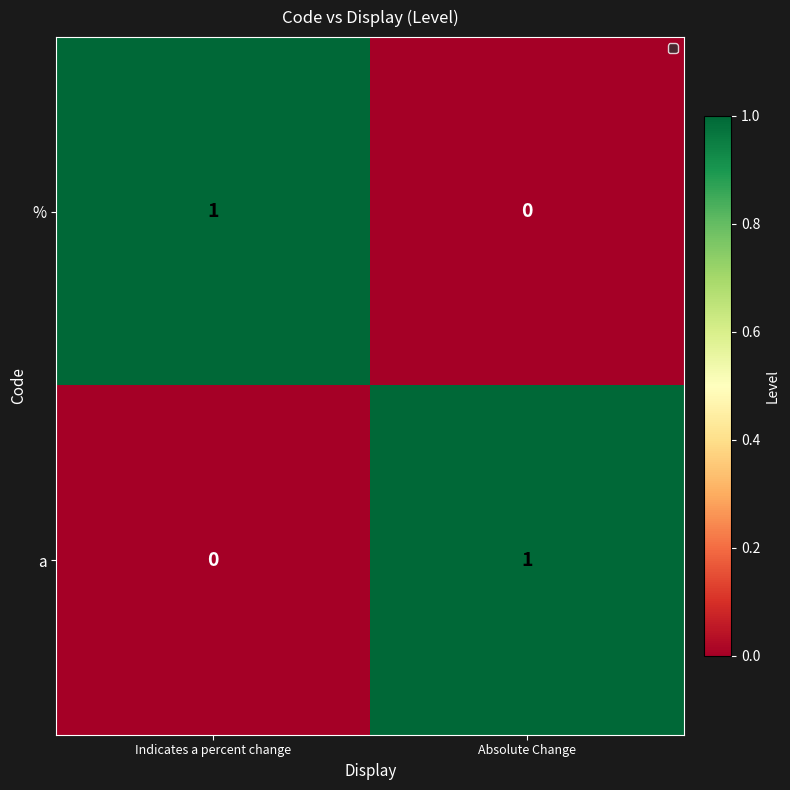

Reading left to right, transcribe all the data shown in this chart.

%: Indicates a percent change=1	Absolute Change=0
a: Indicates a percent change=0	Absolute Change=1